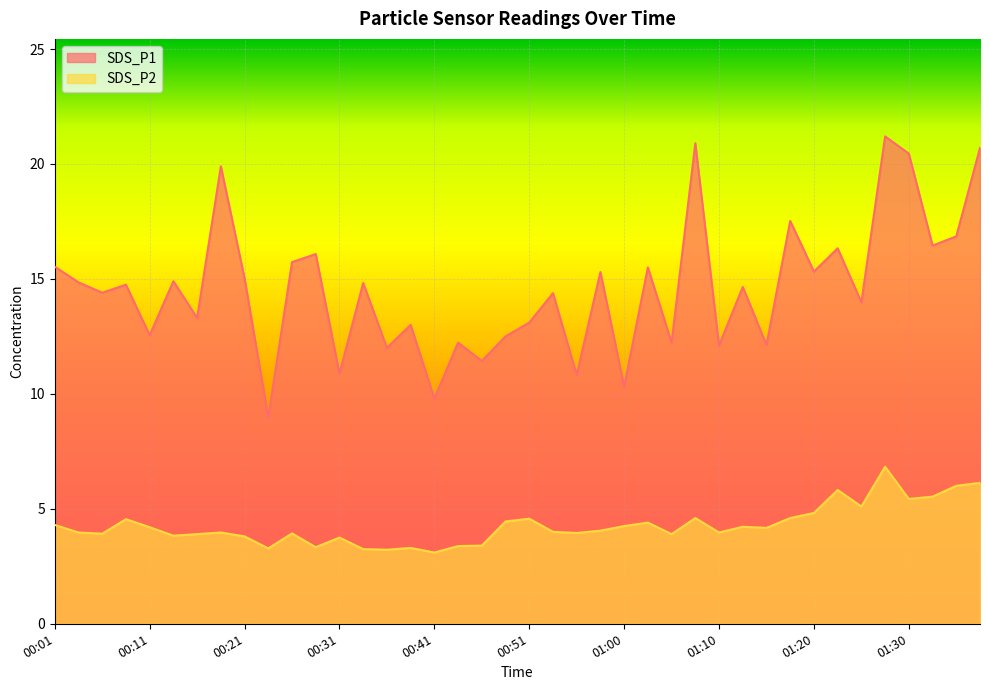

What is the value of the SDS_P1 point at the 6th from the left?

14.9